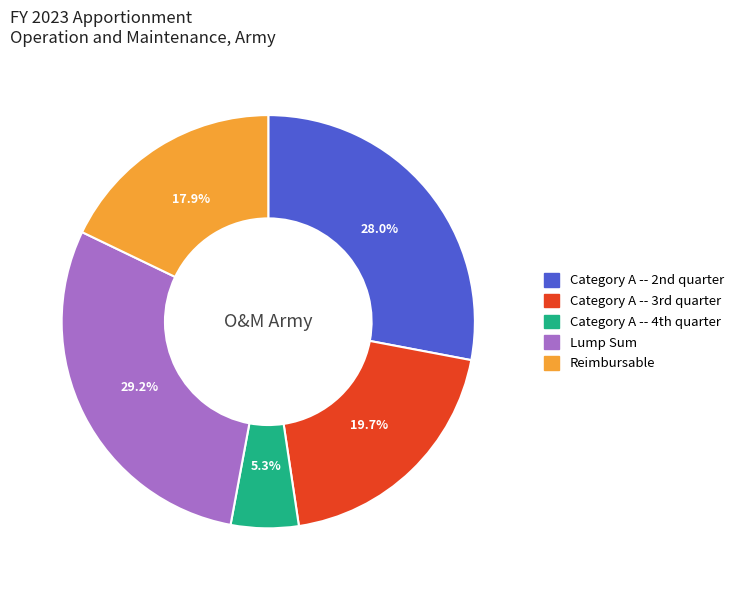

Is there any slice that represents more than half of the pie?

No